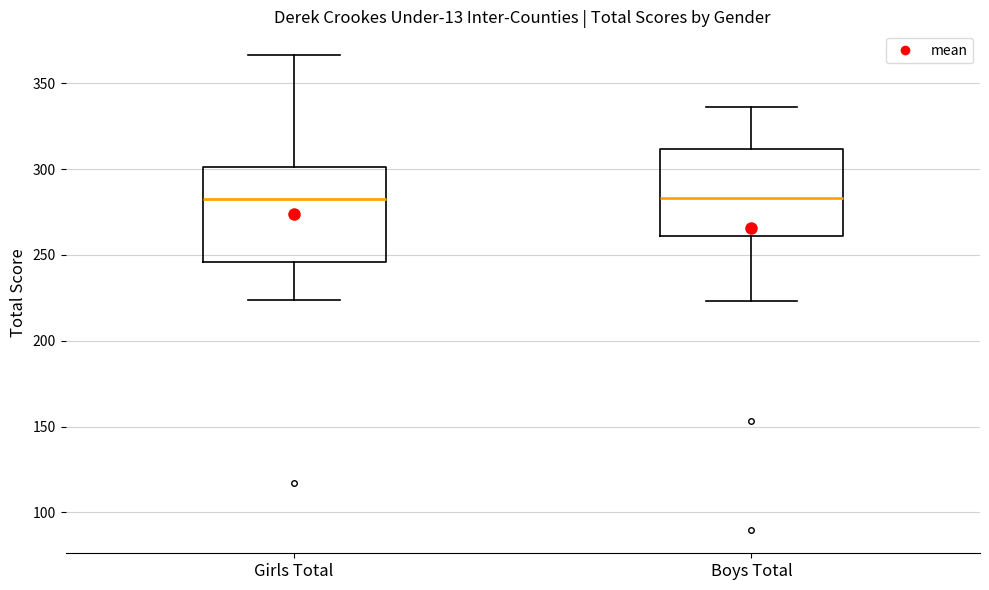

Reading left to right, read every box against the y-axis: the position of its median line, the range the box covers, and the ends of its whiskers. The values are not printed on the chart, so give them approximately, as read against the axis.

Girls Total: median 285, box 245 to 300, whiskers 225 to 365
Boys Total: median 285, box 260 to 310, whiskers 225 to 335